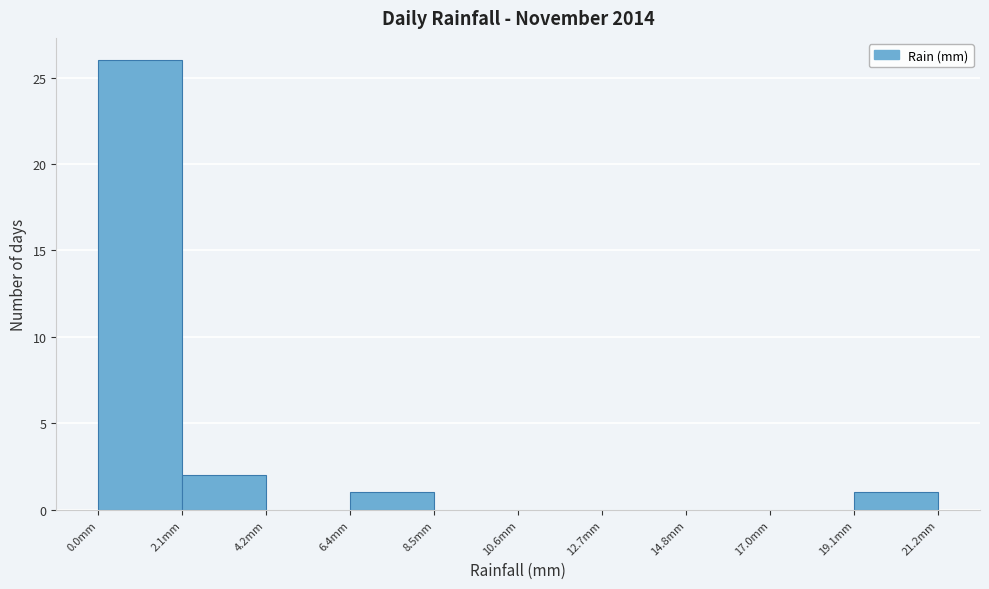

How tall is the bar that spans 2.0 to 4.0 on the x-axis? Neither the bar edges nor the heights are printed on the chart, so give them approximately, as read against the axes.

2